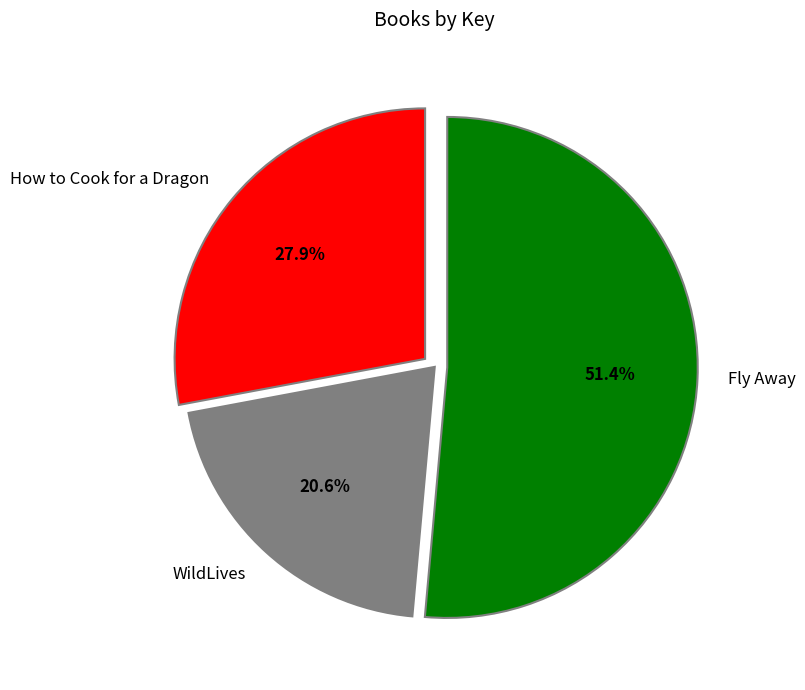

Approximately how many times larger is the value at WildLives compared to How to Cook for a Dragon?

0.7